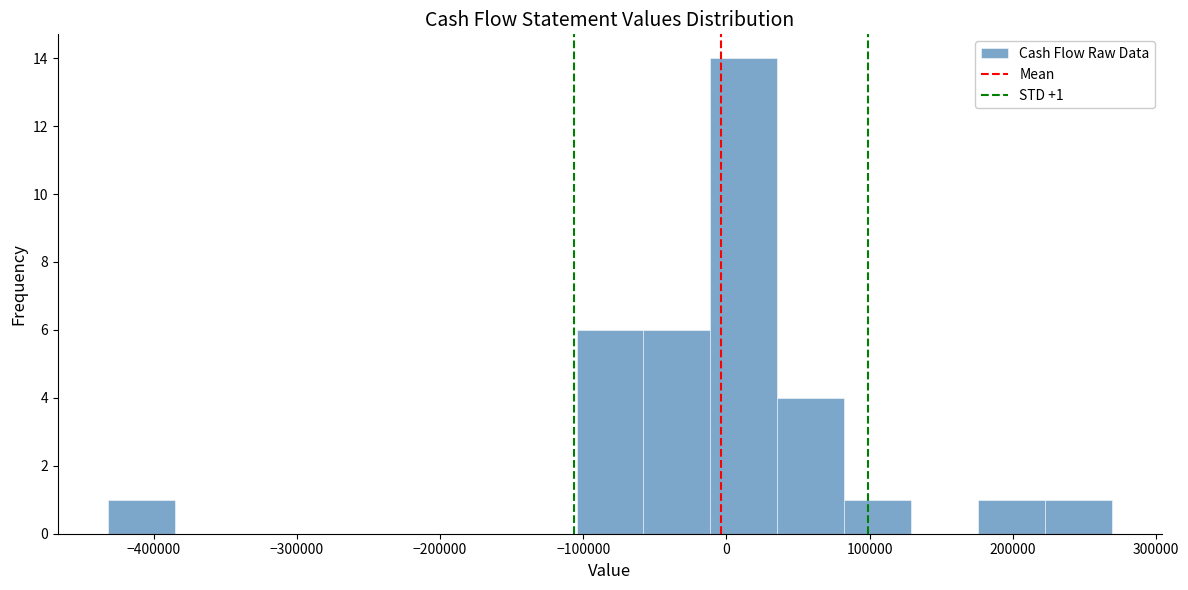

Which range on the x-axis has the tallest bar?

-10000 to 40000